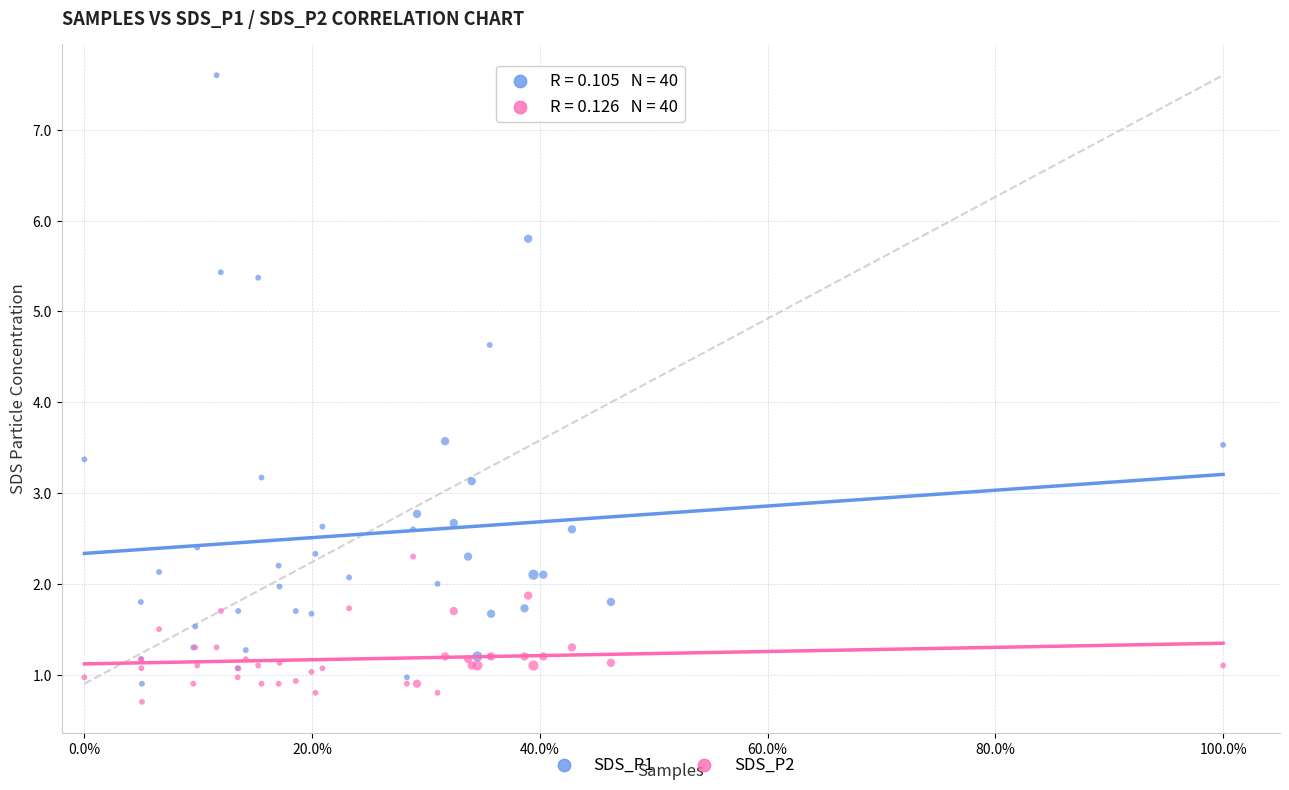

Which series has the widest spread of Y values?

SDS_P1